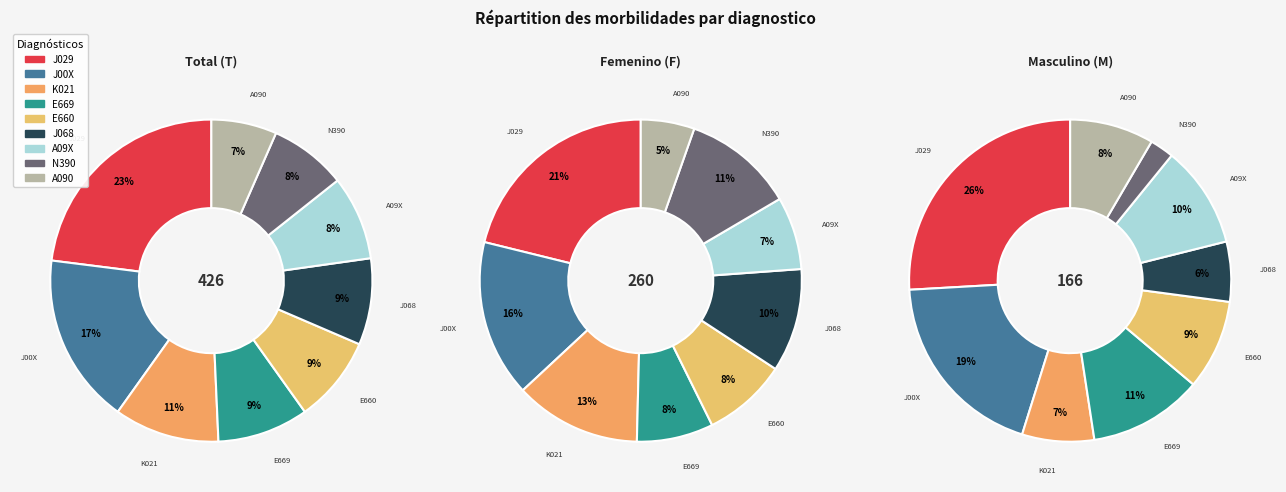

How many segments does this pie chart have?

9